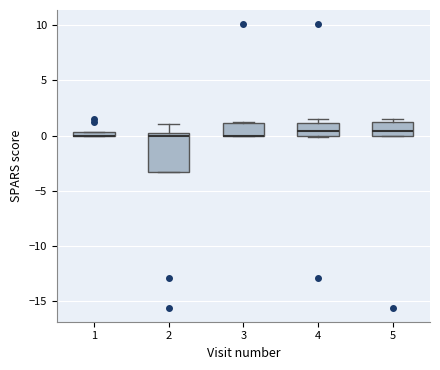

Comparing the boxes themselves (not the whiskers), which one is the tallest?

2